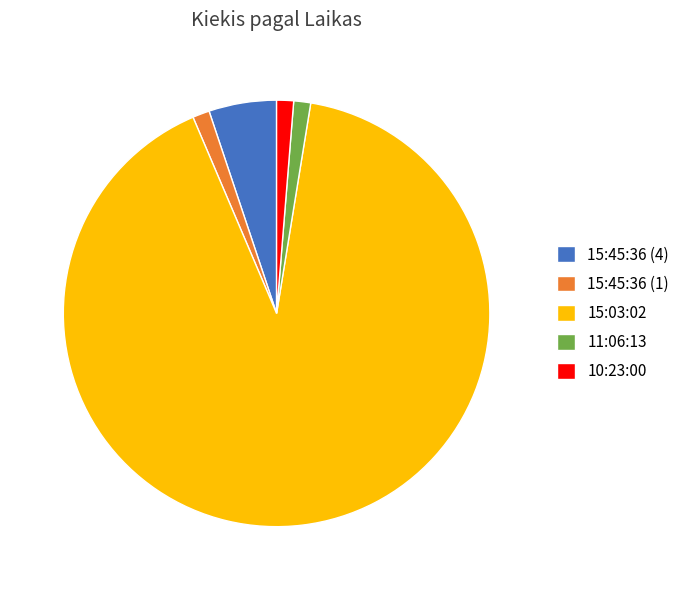

Does 15:45:36 (4) represent more than half of the total?

No